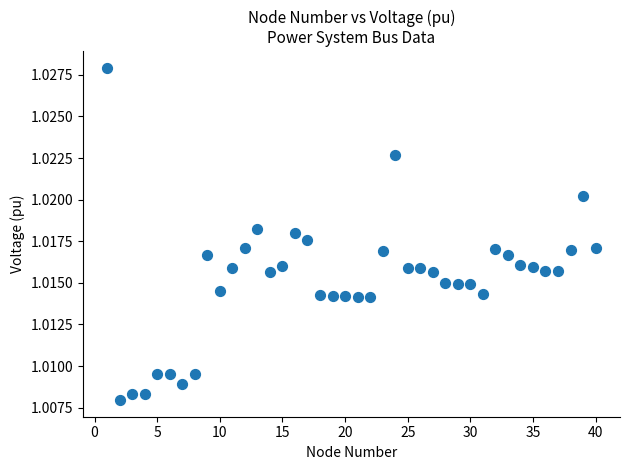

What is the range of X values (max minus min)?

39.0